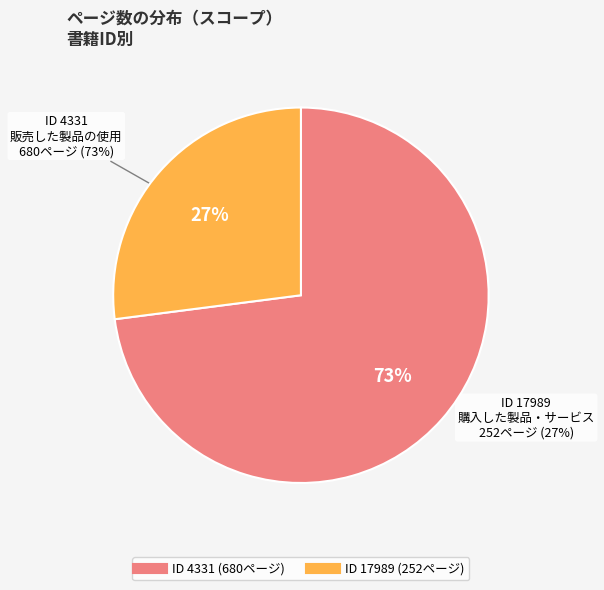

What percentage is NOT represented by 17989?

73.0%